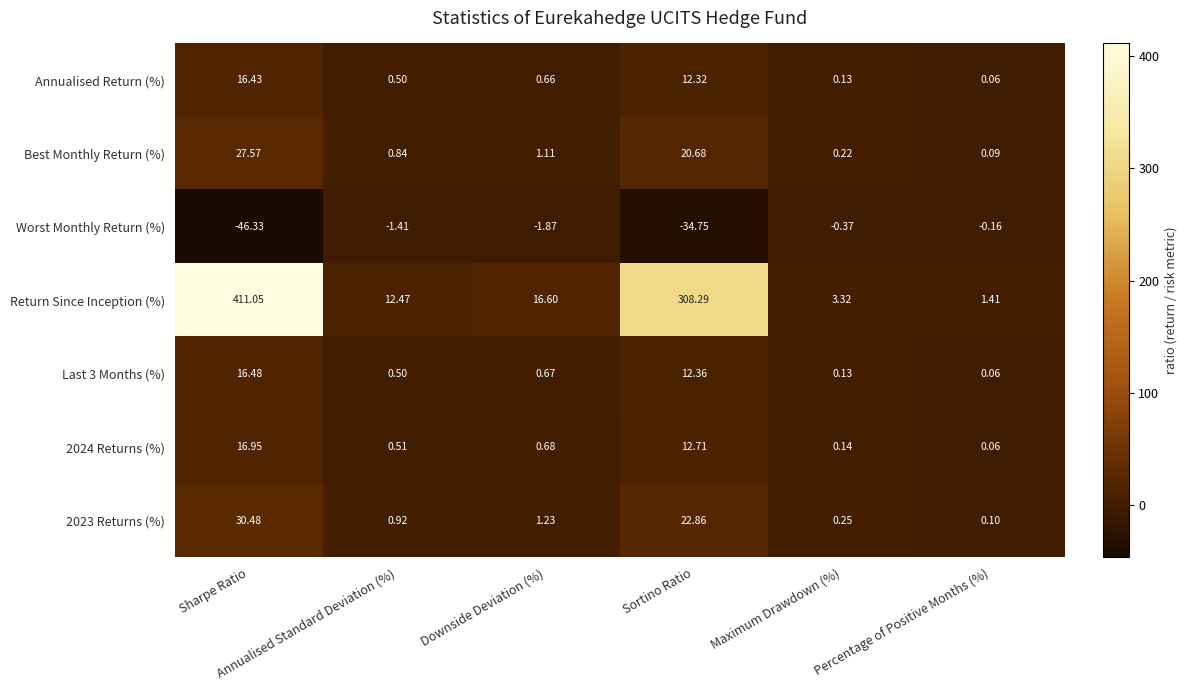

Which series has the widest spread of values?

Return Since Inception (%)